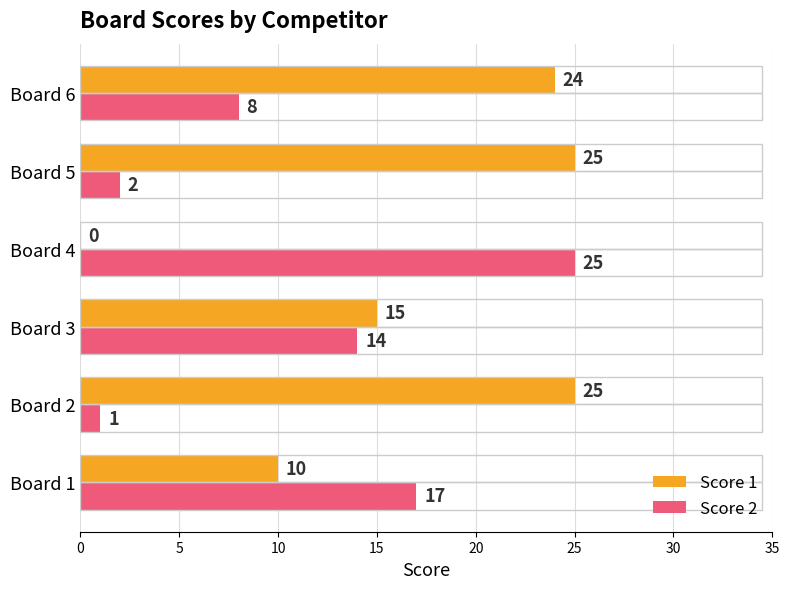

At which label does Score 2 reach its peak?

Board 4